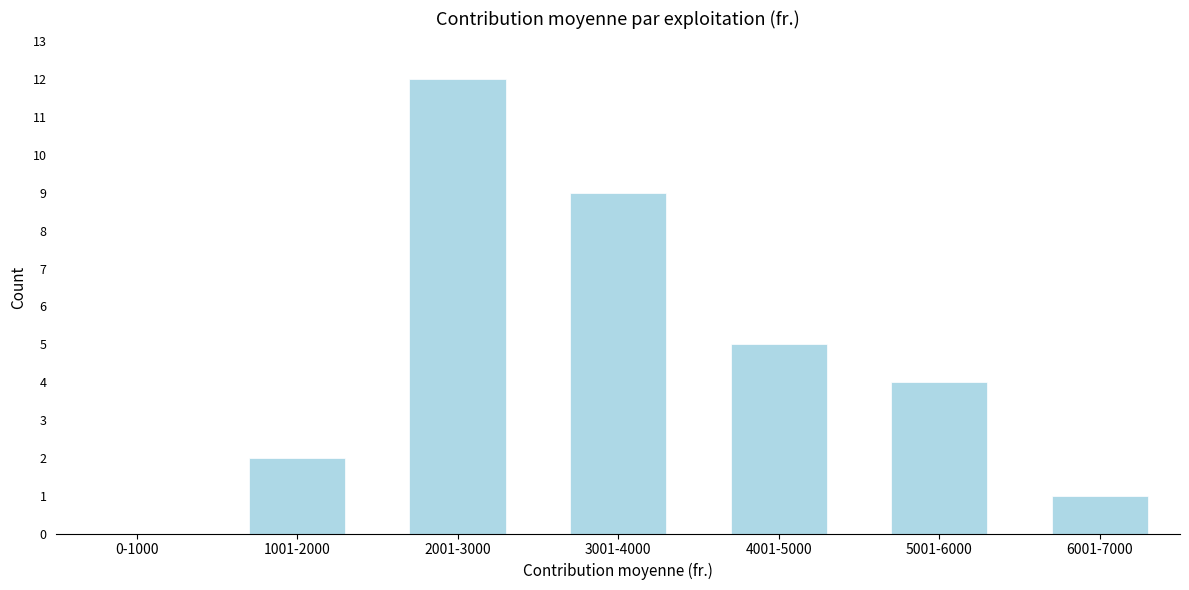

Reading left to right, extract all data points from this chart.

0-1000=0	1001-2000=2	2001-3000=12	3001-4000=9	4001-5000=5	5001-6000=4	6001-7000=1